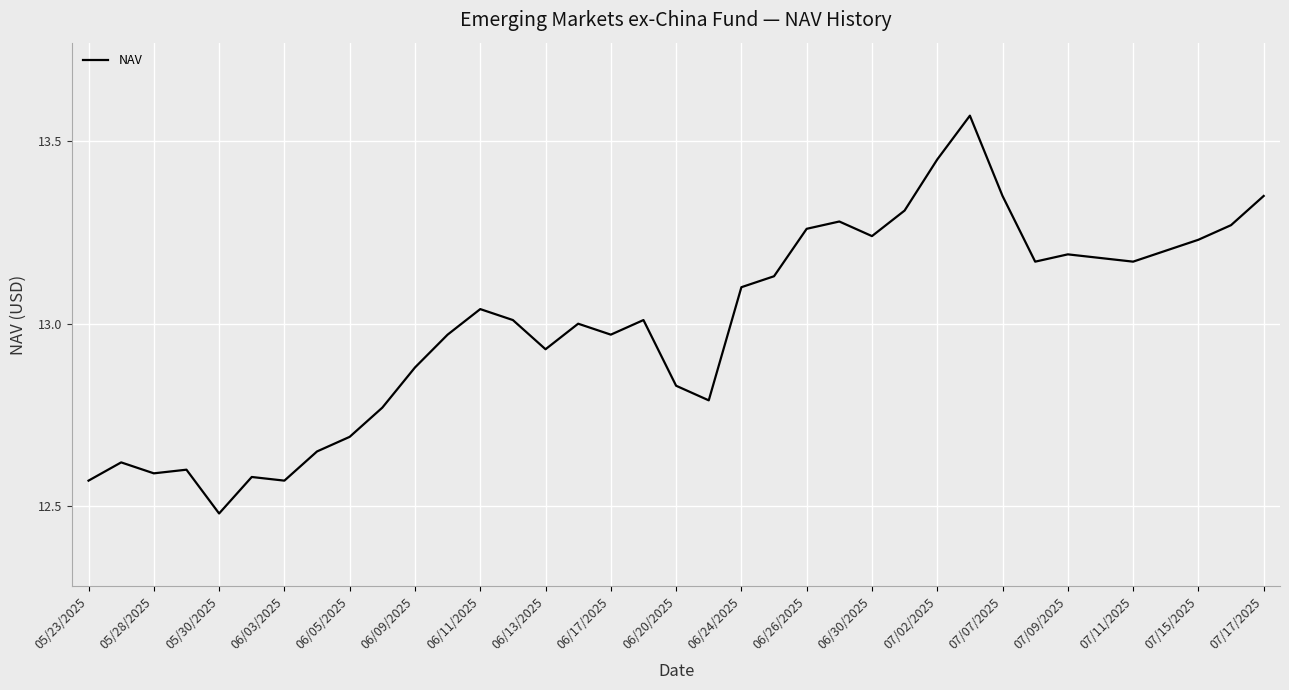

What is the difference between the maximum and minimum values?

1.1